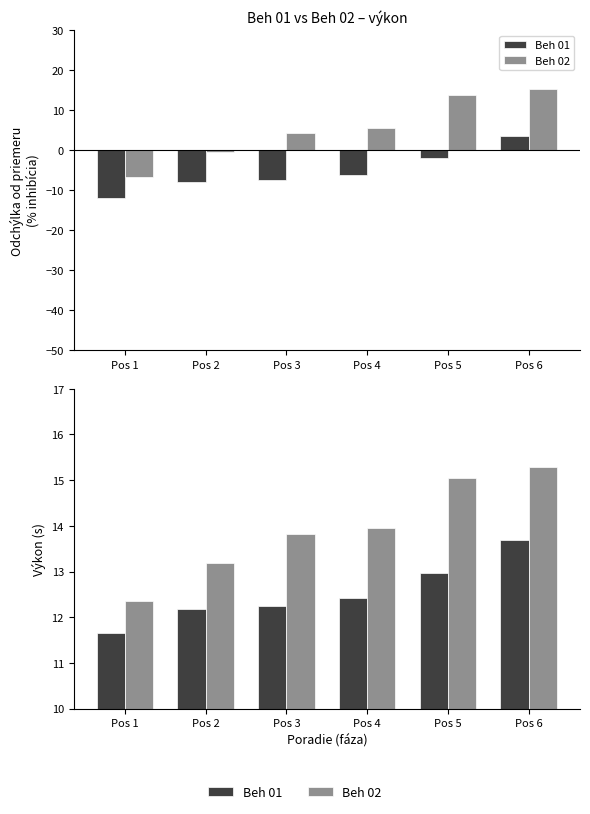

Does the chart contain stacked bars?

No